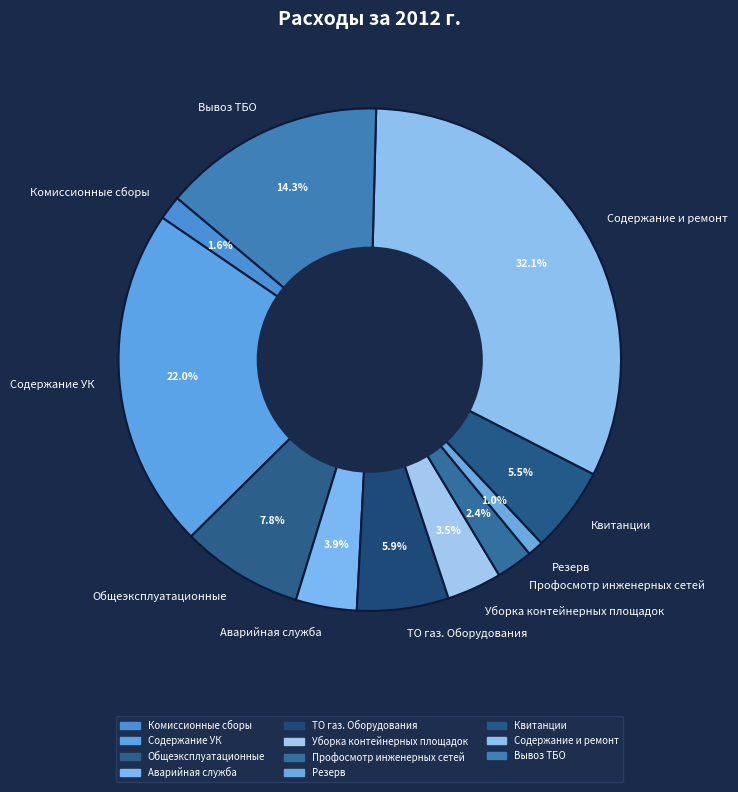

Which slice is the smallest?

Резерв